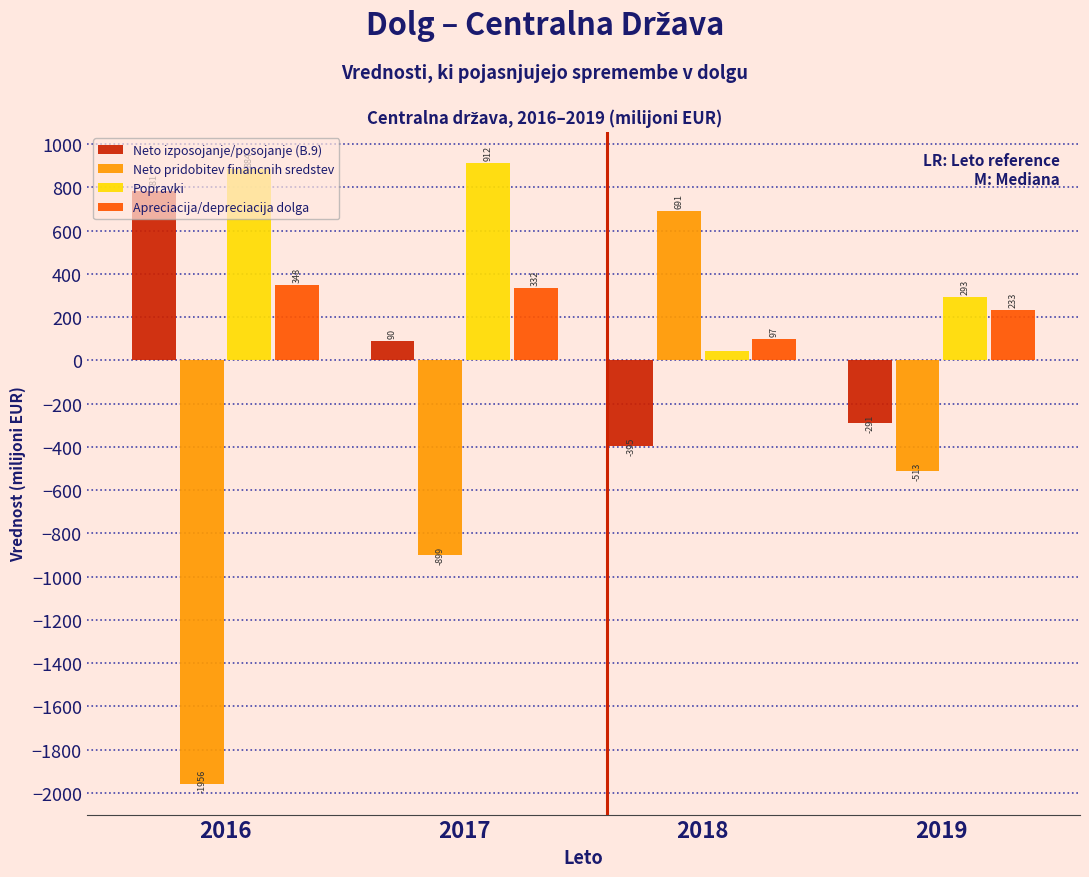

At which category is the sum across all series the highest?

2018